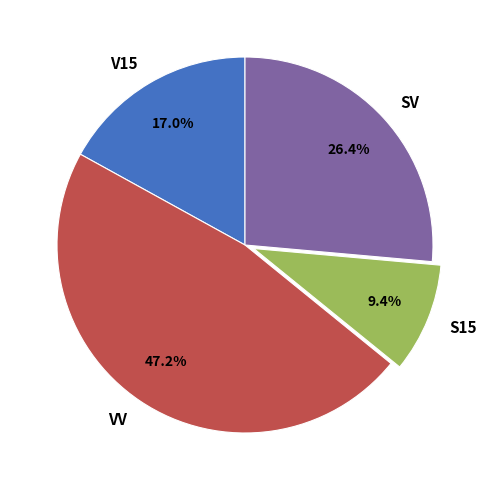

What is the largest slice in the pie chart?

VV